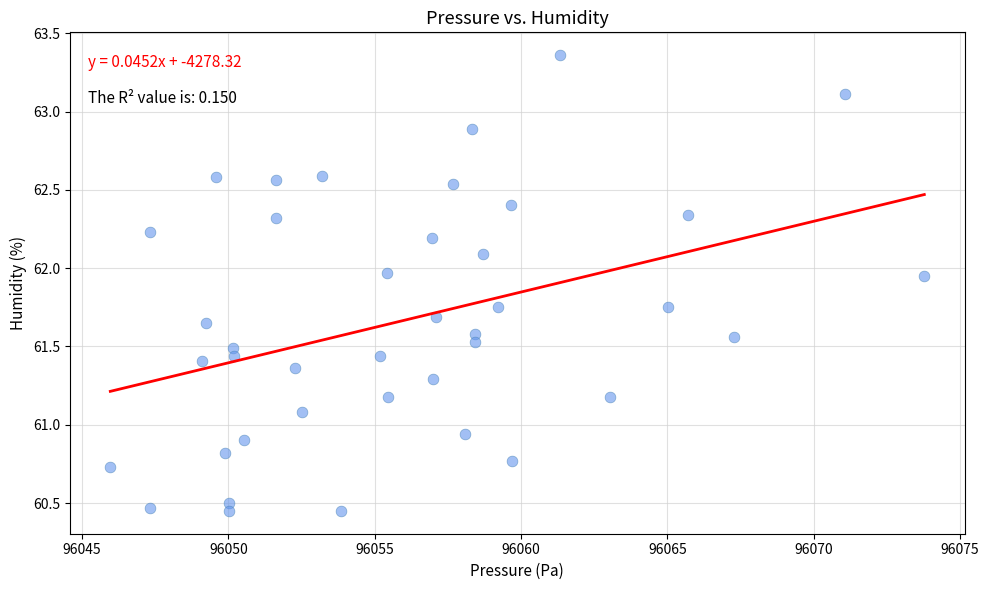

What is the range of X values (max minus min)?

27.8